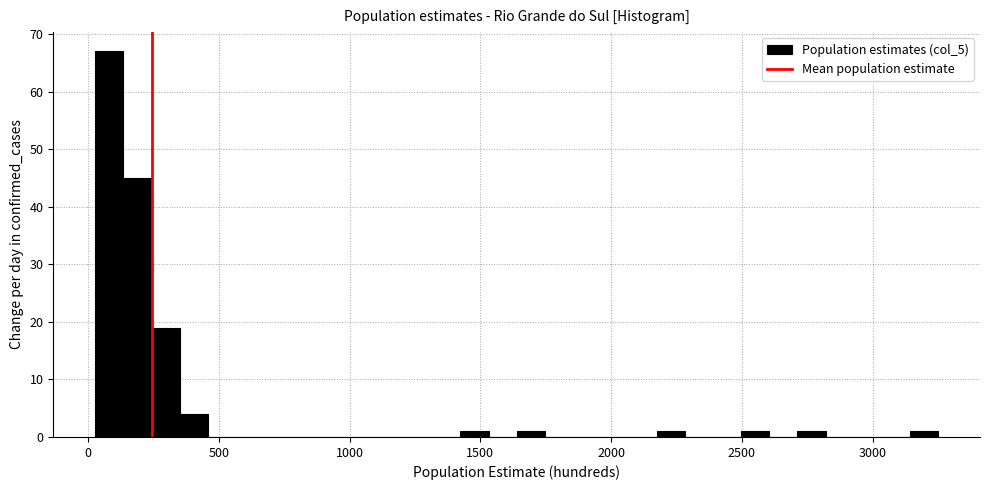

Around what value on the x-axis is the tallest bar? Give the approximate position of its centre, as read against the axis.

100